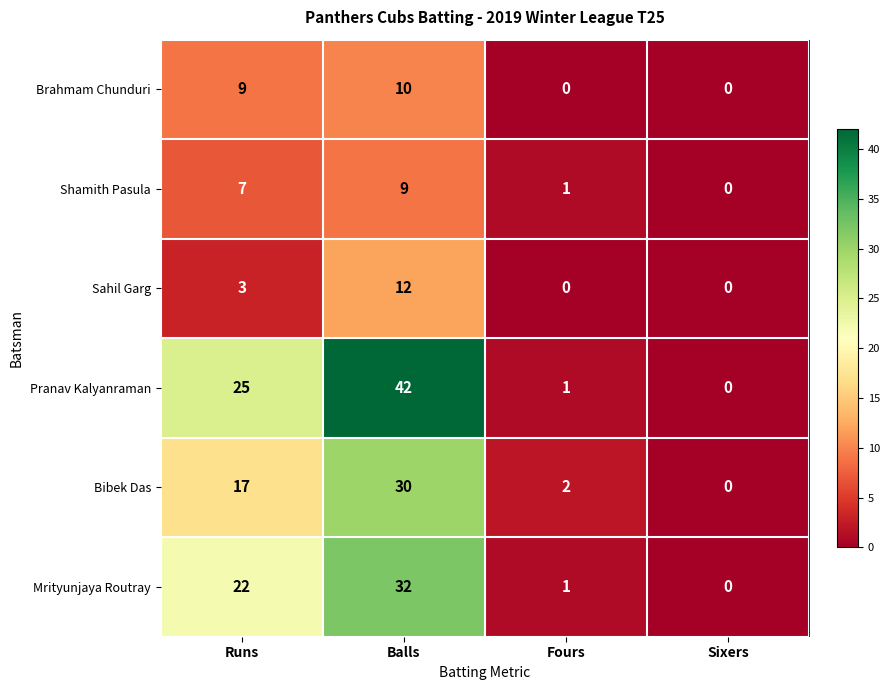

Which series has the largest total across all categories?

Pranav Kalyanraman